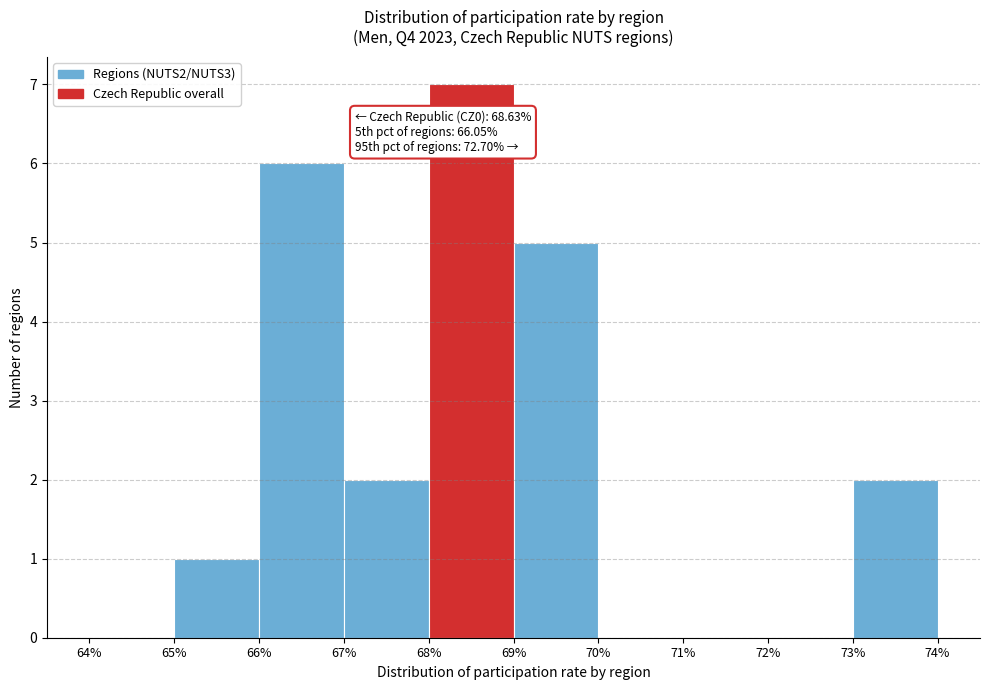

Over which range of the x-axis is the bar tallest?

68% to 69%